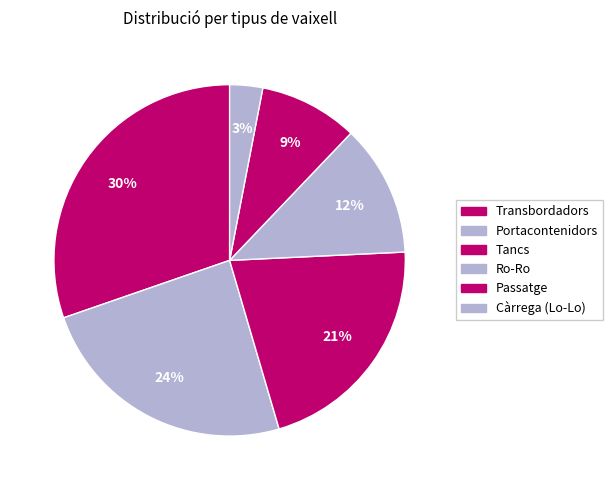

To the nearest percent, what percentage of the pie is Transbordadors?

30%